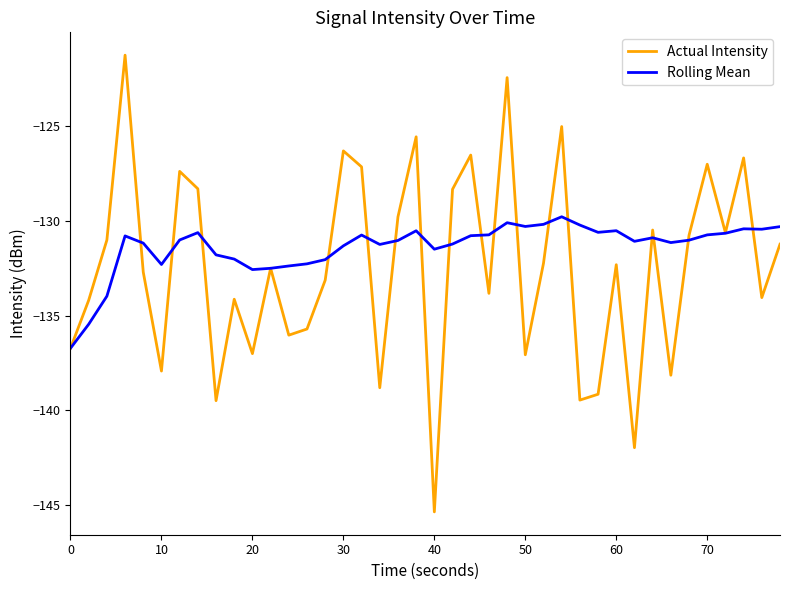

What is the difference between the second highest and second lowest values in the Rolling Mean series?

5.4